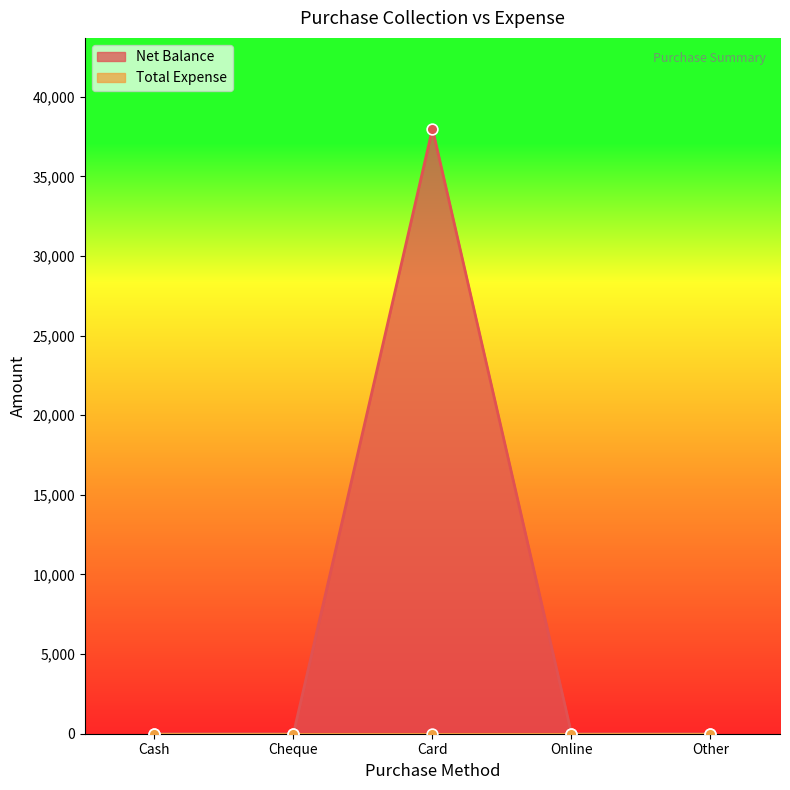

What is the change in value from Card to Online?

-38000